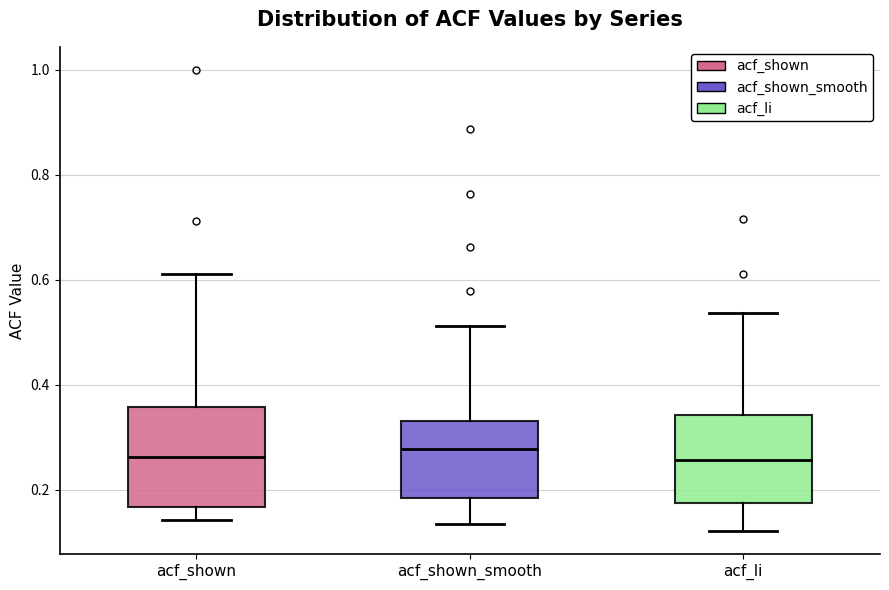

Which box is the tallest, from its lower edge to its upper edge?

acf_shown